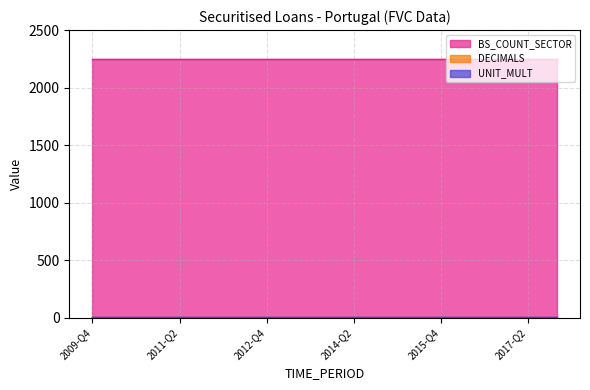

Rank the categories by UNIT_MULT value from lowest to highest.

2009-Q4, 2010-Q2, 2010-Q4, 2011-Q2, 2011-Q4, 2012-Q2, 2012-Q4, 2013-Q2, 2013-Q4, 2014-Q2, 2014-Q4, 2015-Q2, 2015-Q4, 2016-Q2, 2016-Q4, 2017-Q2, 2017-Q4